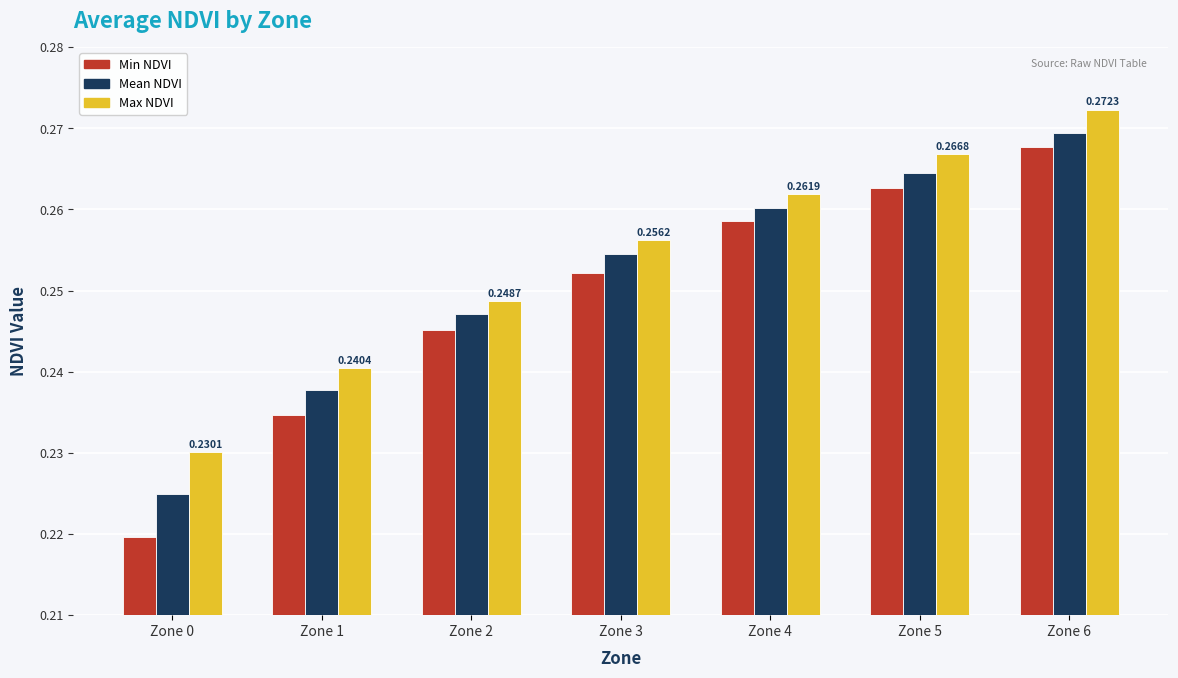

Which label corresponds to the smallest value in the chart?

Zone 0